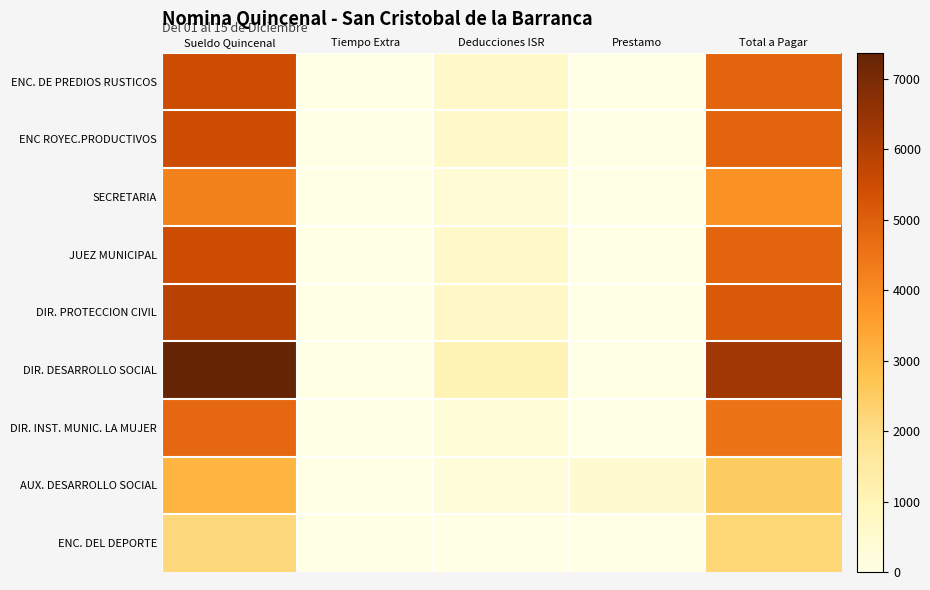

Reading right to left, transcribe all the data shown in this chart.

ENC. DE PREDIOS RUSTICOS: Total a Pagar=4875.3	Prestamo=0.0	Deducciones ISR=628.4	Tiempo Extra=0.0	Sueldo Quincenal=5503.7
ENC ROYEC.PRODUCTIVOS: Total a Pagar=4875.3	Prestamo=0.0	Deducciones ISR=628.4	Tiempo Extra=0.0	Sueldo Quincenal=5503.7
SECRETARIA: Total a Pagar=3832.3	Prestamo=0.0	Deducciones ISR=383.6	Tiempo Extra=0.0	Sueldo Quincenal=4215.9
JUEZ MUNICIPAL: Total a Pagar=4875.3	Prestamo=0.0	Deducciones ISR=628.4	Tiempo Extra=0.0	Sueldo Quincenal=5503.7
DIR. PROTECCION CIVIL: Total a Pagar=5170.4	Prestamo=0.0	Deducciones ISR=708.6	Tiempo Extra=0.0	Sueldo Quincenal=5879.0
DIR. DESARROLLO SOCIAL: Total a Pagar=6290.5	Prestamo=0.0	Deducciones ISR=1076.4	Tiempo Extra=0.0	Sueldo Quincenal=7366.9
DIR. INST. MUNIC. LA MUJER: Total a Pagar=4500.0	Prestamo=0.0	Deducciones ISR=293.2	Tiempo Extra=0.0	Sueldo Quincenal=4793.2
AUX. DESARROLLO SOCIAL: Total a Pagar=2500.0	Prestamo=500.0	Deducciones ISR=245.6	Tiempo Extra=0.0	Sueldo Quincenal=3100.2
ENC. DEL DEPORTE: Total a Pagar=2200.0	Prestamo=0.0	Deducciones ISR=0.0	Tiempo Extra=0.0	Sueldo Quincenal=2140.1